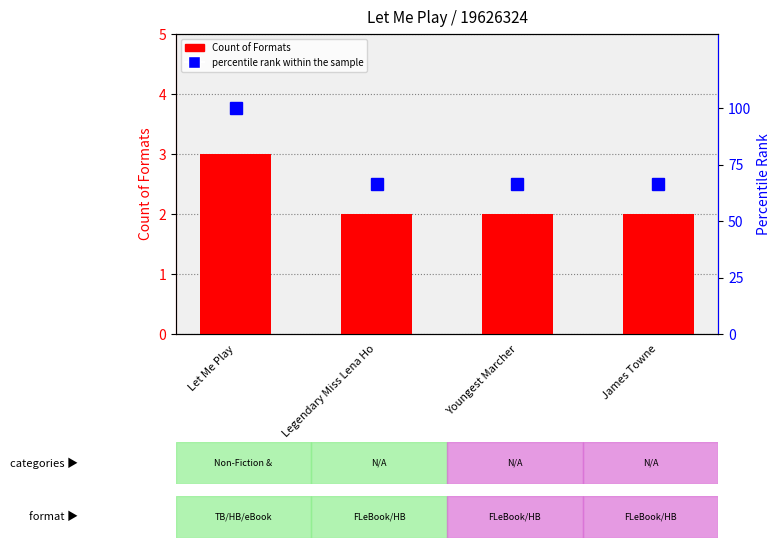

At which label is percentile rank within the sample closest to 83?

Legendary Miss Lena Ho